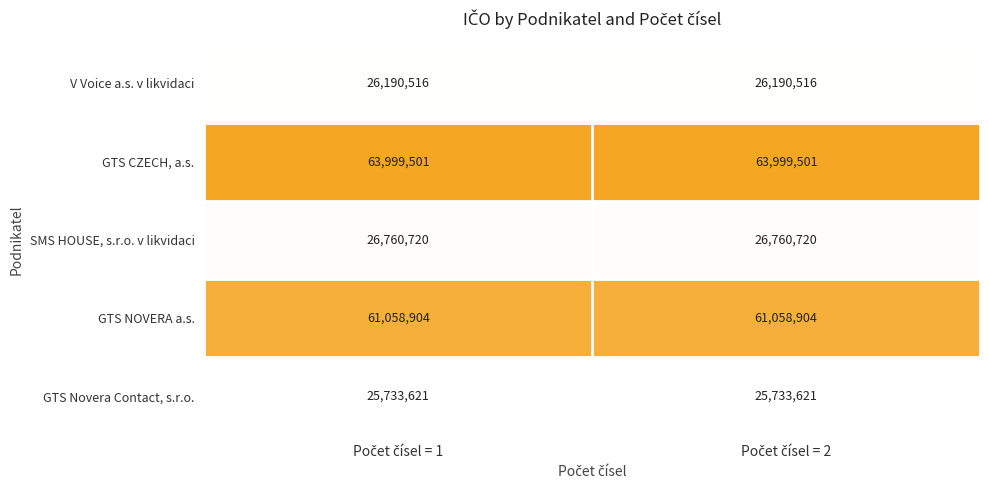

Which series has the largest total across all categories?

GTS CZECH, a.s.